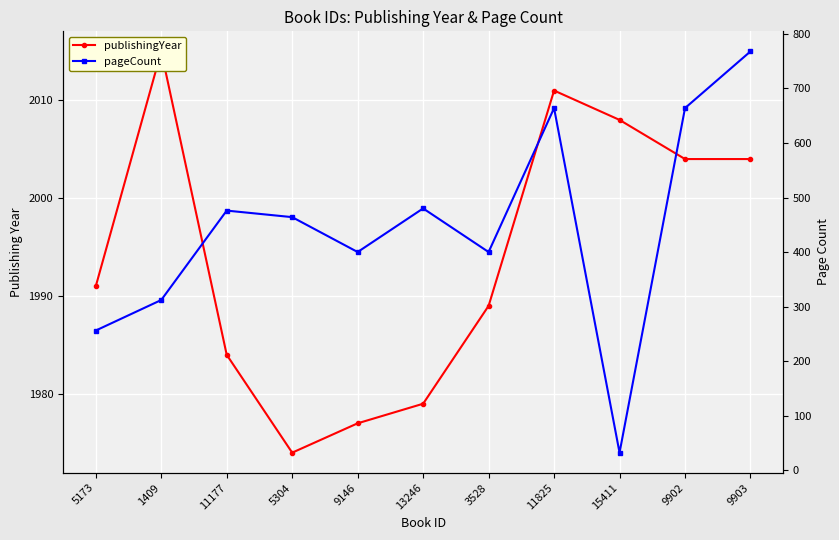

How many interior local valleys does the publishingYear series have?

1